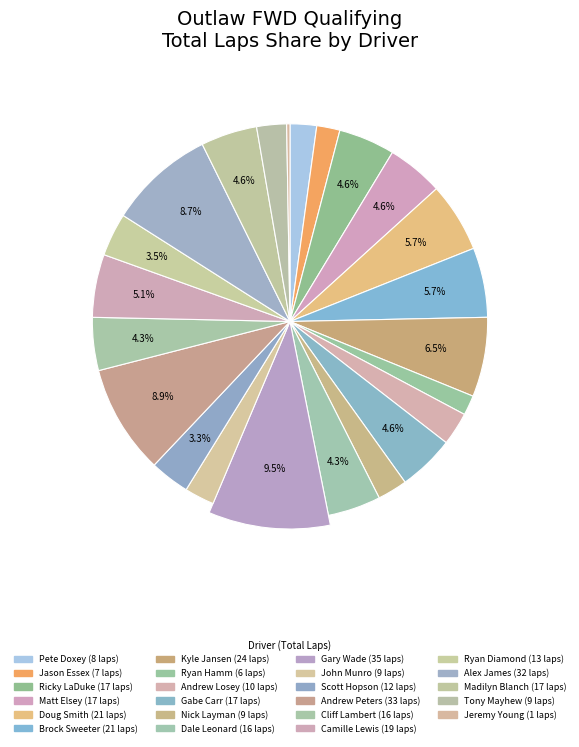

Count the number of slices in the pie.

23